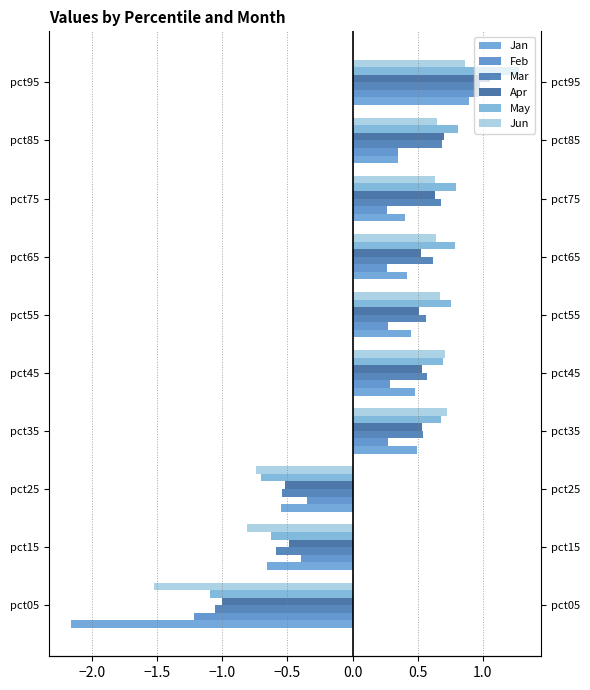

Which series has the largest range (max minus min)?

Jan